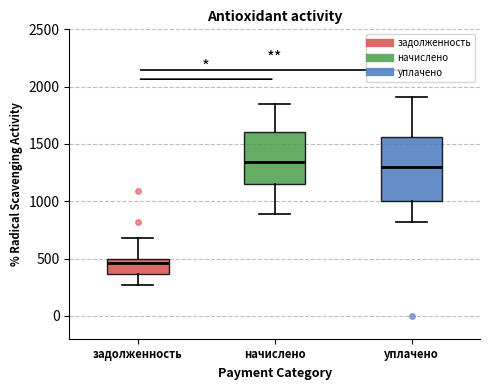

Reading left to right, transcribe this box plot: for each box, give where its median line is, the range the box spans, and where its two whiskers end, as read against the y-axis. The values are not printed on the chart, so give them approximately, as read against the axis.

задолженность: median 450, box 350 to 500, whiskers 250 to 700
начислено: median 1350, box 1150 to 1600, whiskers 900 to 1850
уплачено: median 1300, box 1000 to 1550, whiskers 800 to 1900